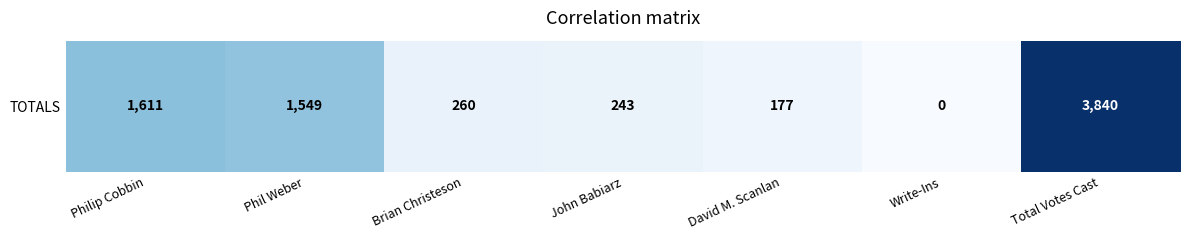

Is it true that the value at Philip Cobbin is 459?

False